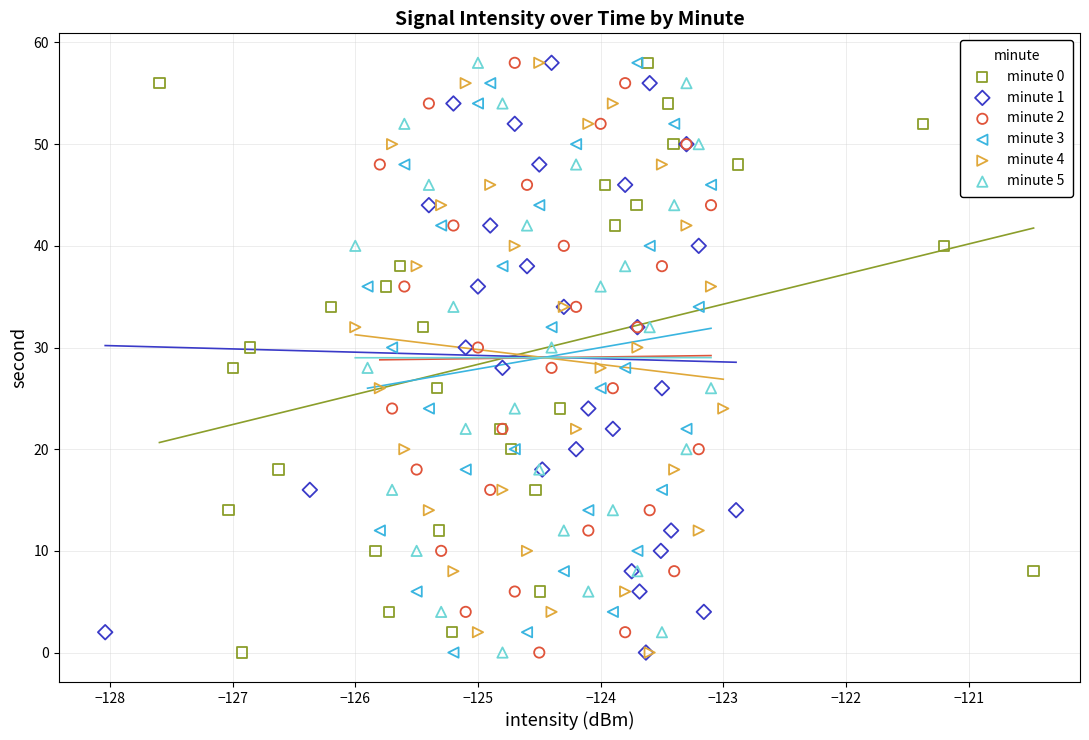

What are all the series names shown in the legend?

minute 0, minute 1, minute 2, minute 3, minute 4, minute 5